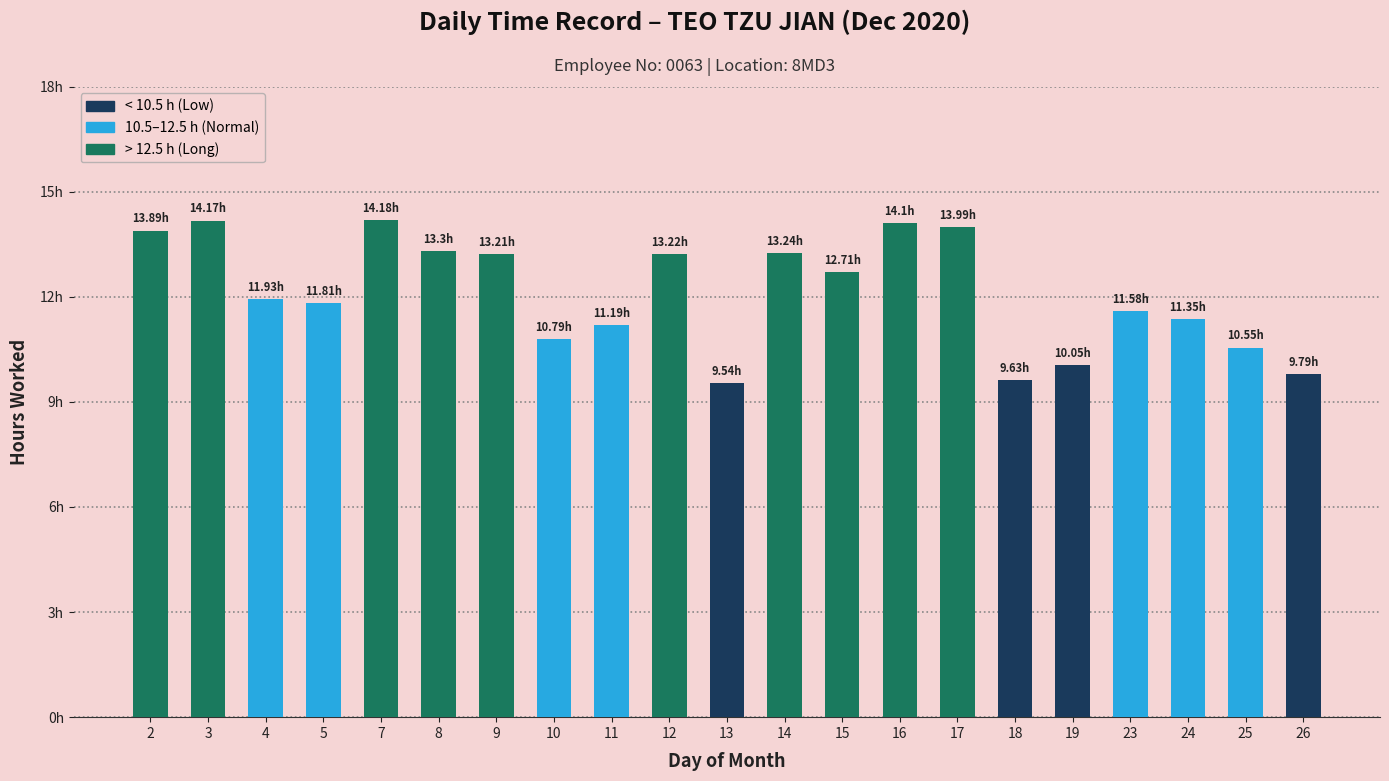

Approximately how many times larger is the value at 23 compared to 12?

0.9